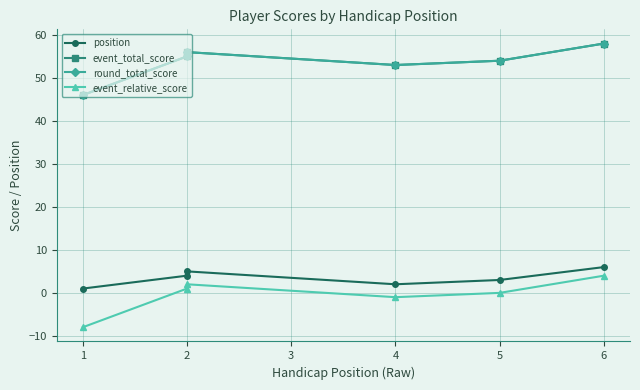

Does the chart have visible grid lines?

Yes